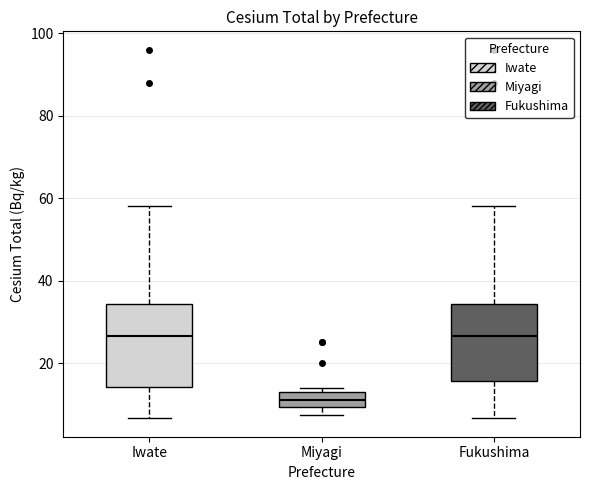

Reading left to right, transcribe this box plot: for each box, give where its median line is, the range the box spans, and where its two whiskers end, as read against the y-axis. The values are not printed on the chart, so give them approximately, as read against the axis.

Iwate: median 26, box 14 to 34, whiskers 6 to 58
Miyagi: median 12, box 10 to 14, whiskers 8 to 14 (just above the box's upper edge)
Fukushima: median 26, box 16 to 34, whiskers 6 to 58